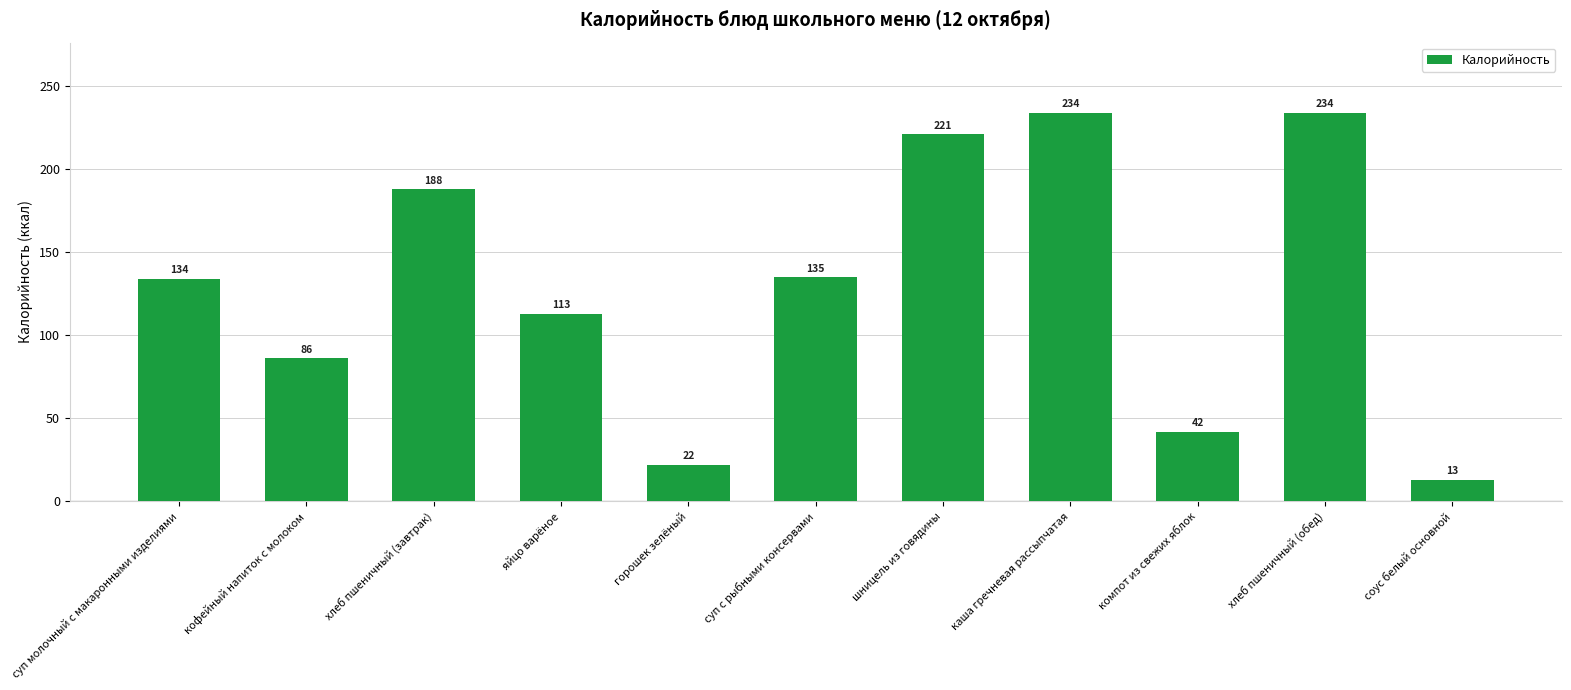

At which label is the value closest to 123?

яйцо варёное